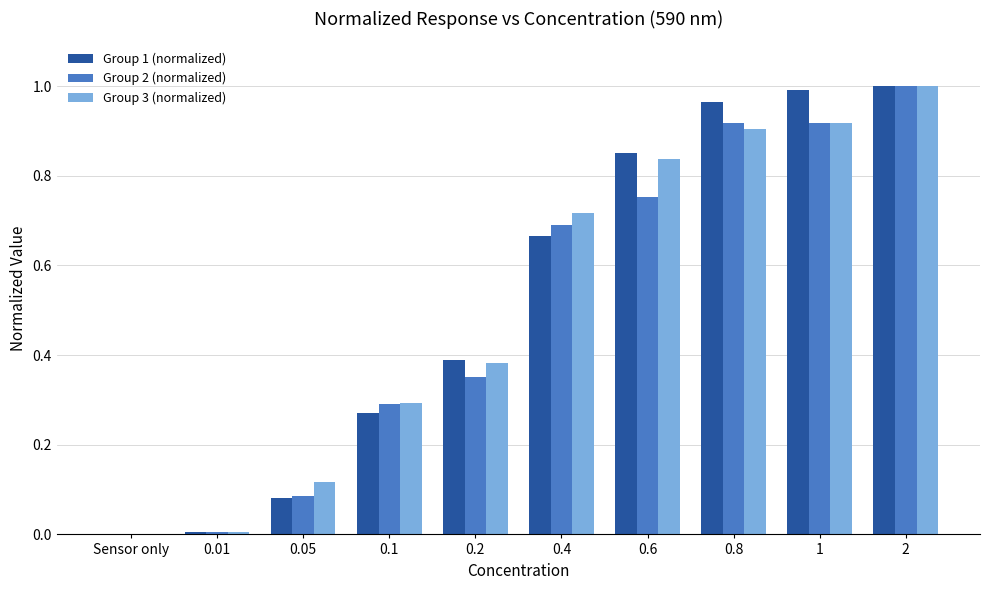

What is the sum of the Group 3 (normalized) values at 0.6 and 2?

1.8